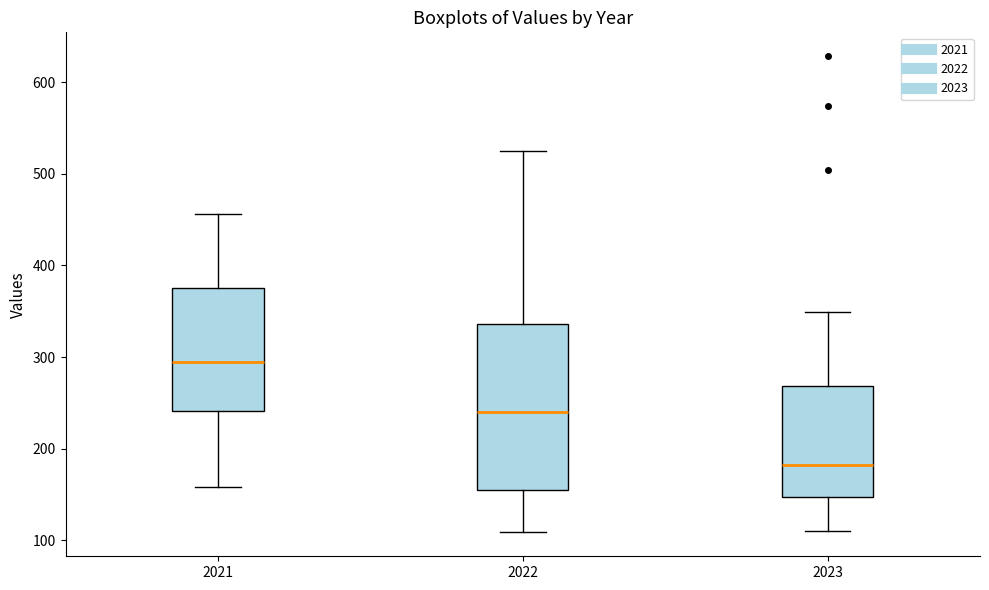

Where is the lower edge of the box at x = 2021 on the y-axis? The values are not printed on the chart, so give them approximately, as read against the axis.

240